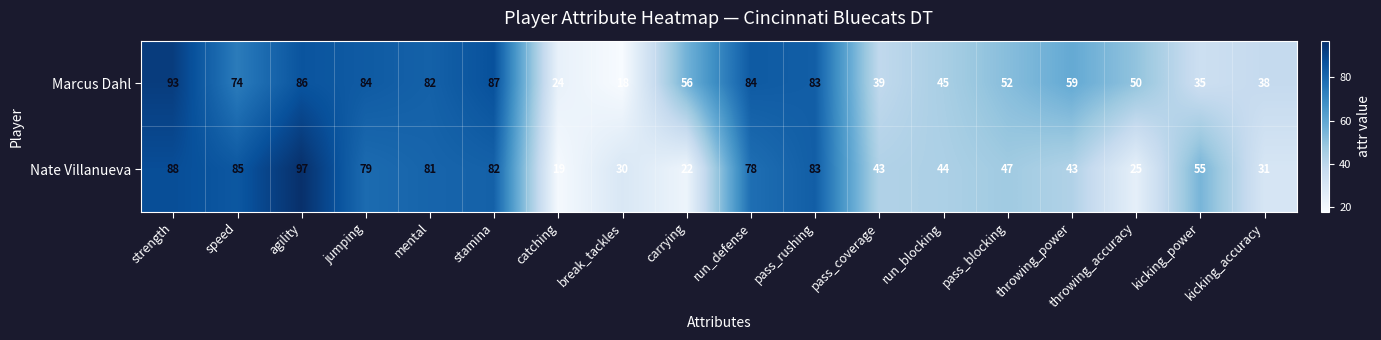

Between stamina and pass_rushing, which series saw the biggest shift?

Marcus Dahl